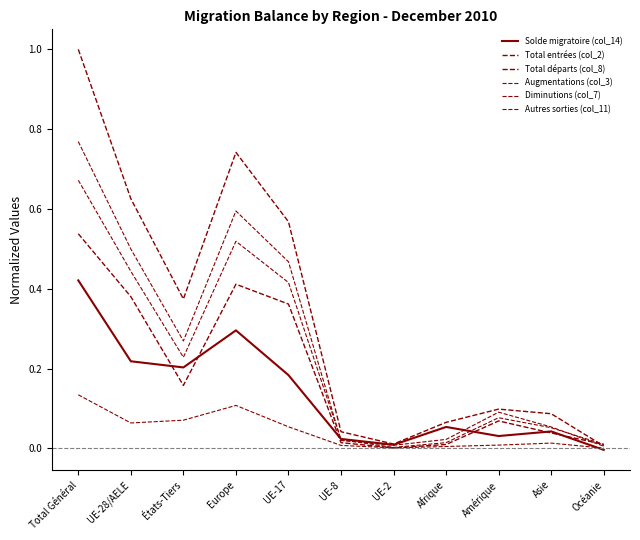

True or false: Augmentations (col_3) has a value of 0.2 at UE-28/AELE.

False